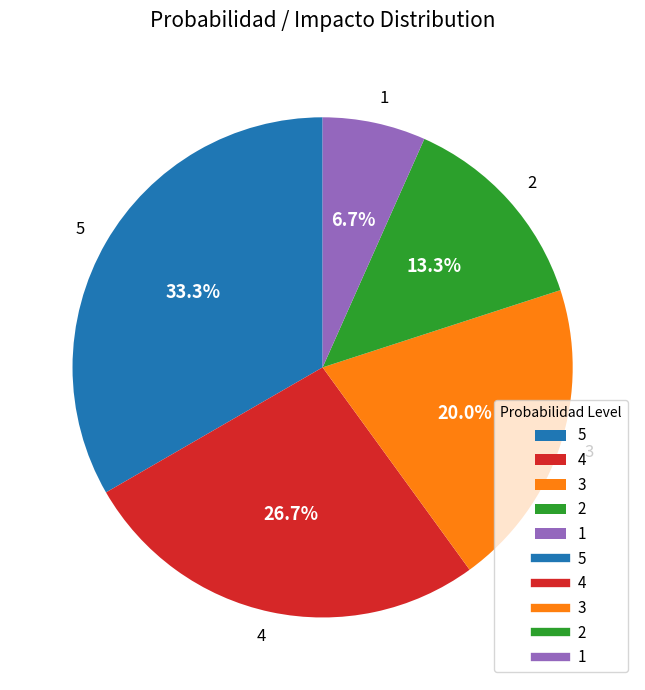

Which category has the biggest portion of the pie?

5